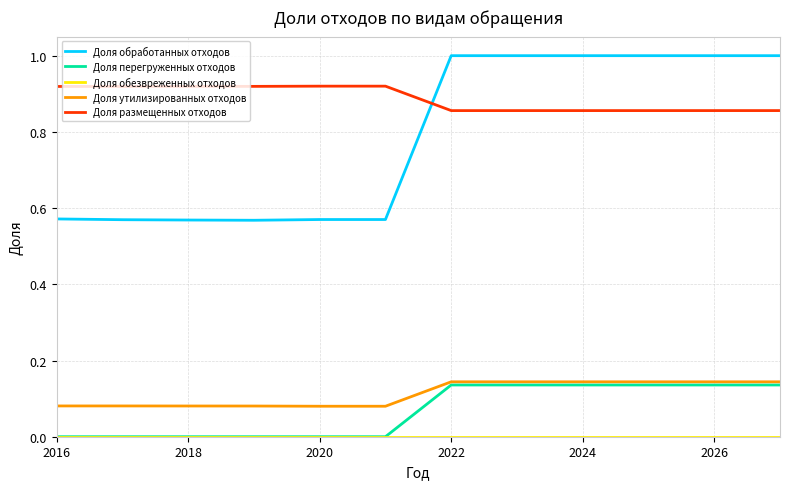

Does the chart have visible grid lines?

Yes